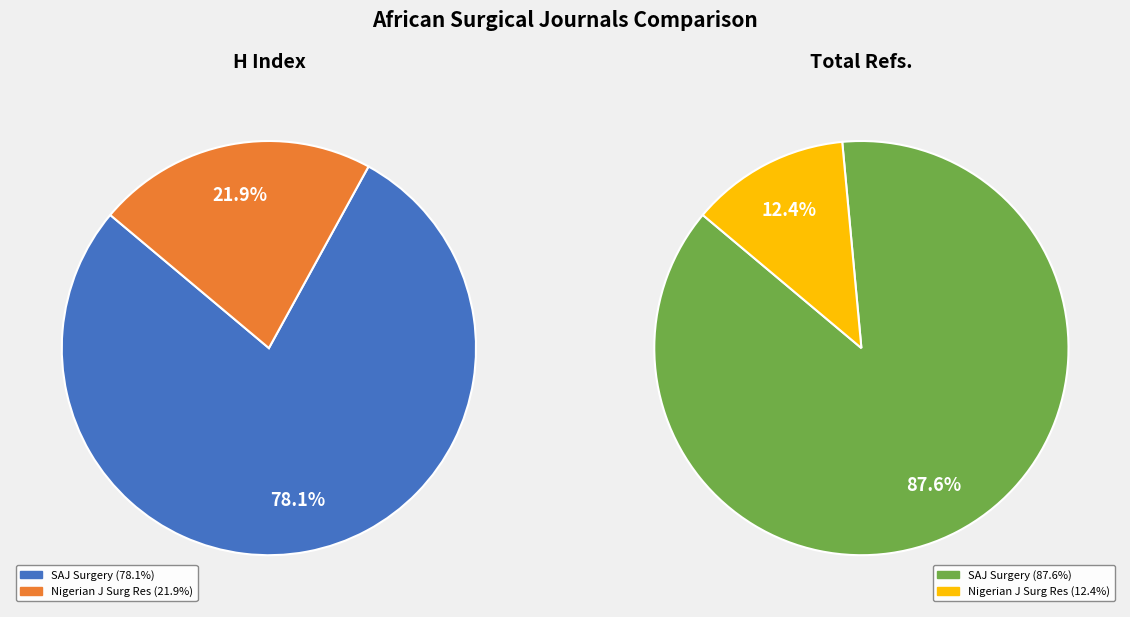

Combined, do South African Journal of Surgery and Nigerian Journal of Surgical Research account for over 50%?

Yes